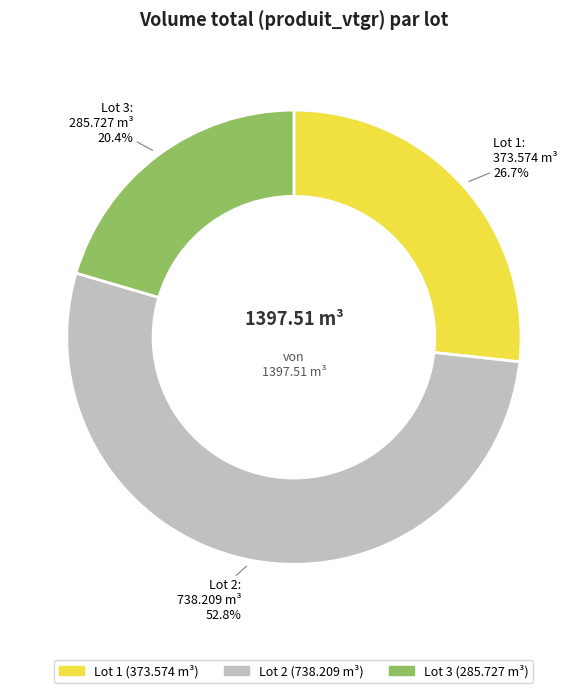

Which slice is the largest?

Lot 2